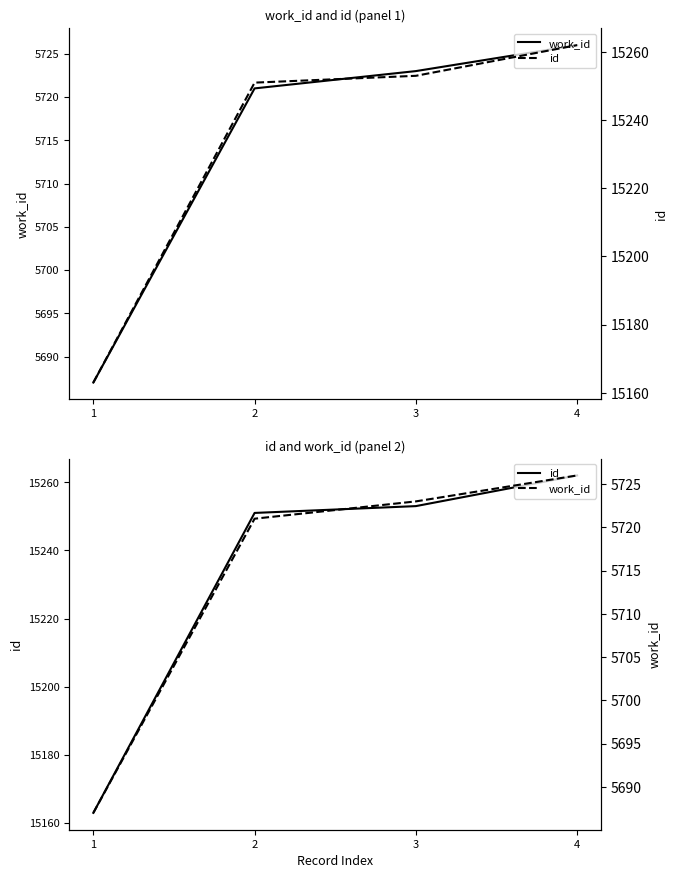

What is the difference between the second highest and minimum values in the work_id series?

36